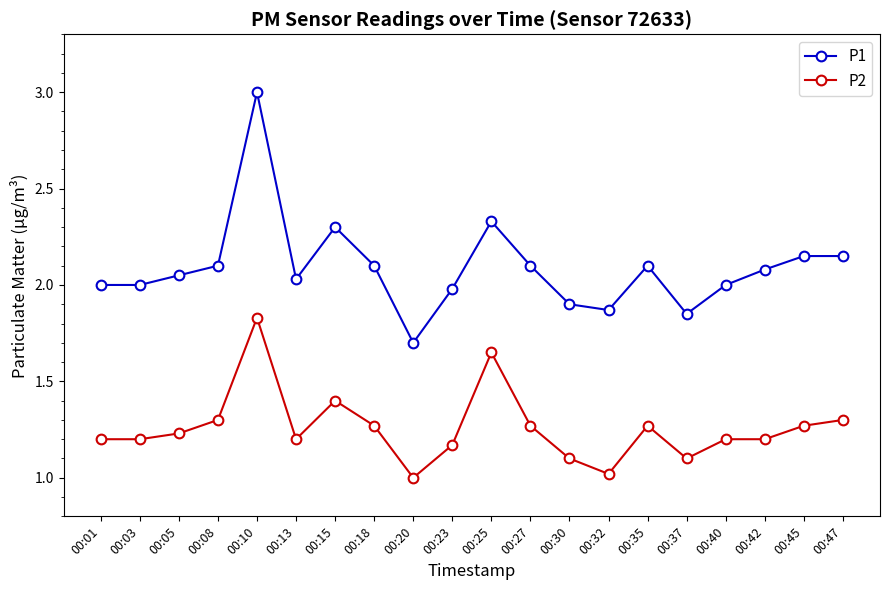

What is the total value across all series at 00:05?

3.3